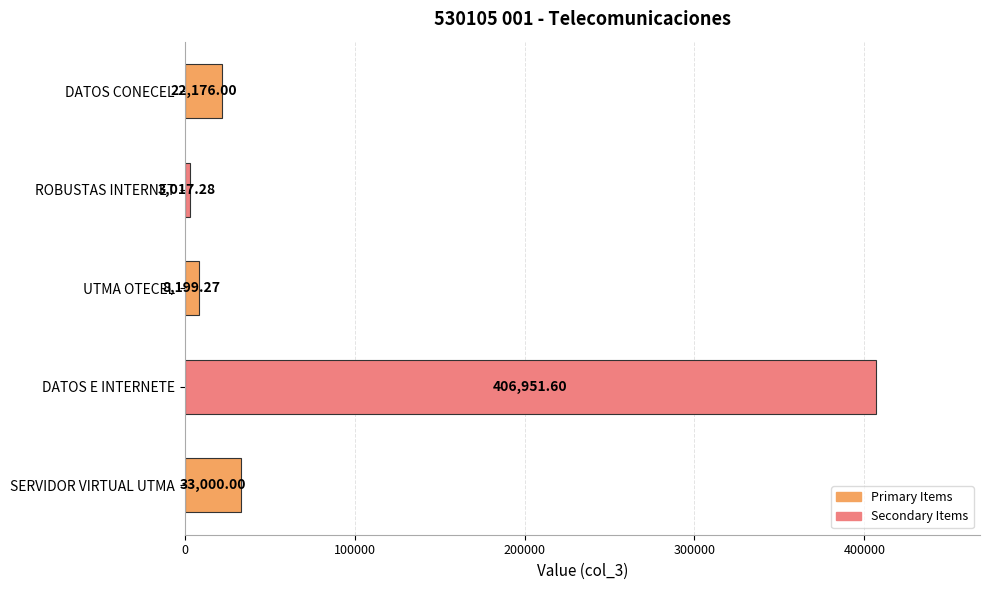

What is the label of the 5th bar from the top?

SERVIDOR VIRTUAL UTMA